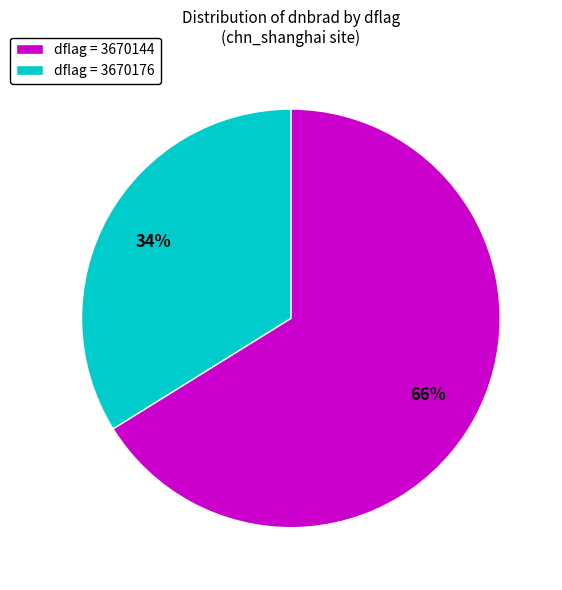

Is there any slice that represents more than half of the pie?

Yes